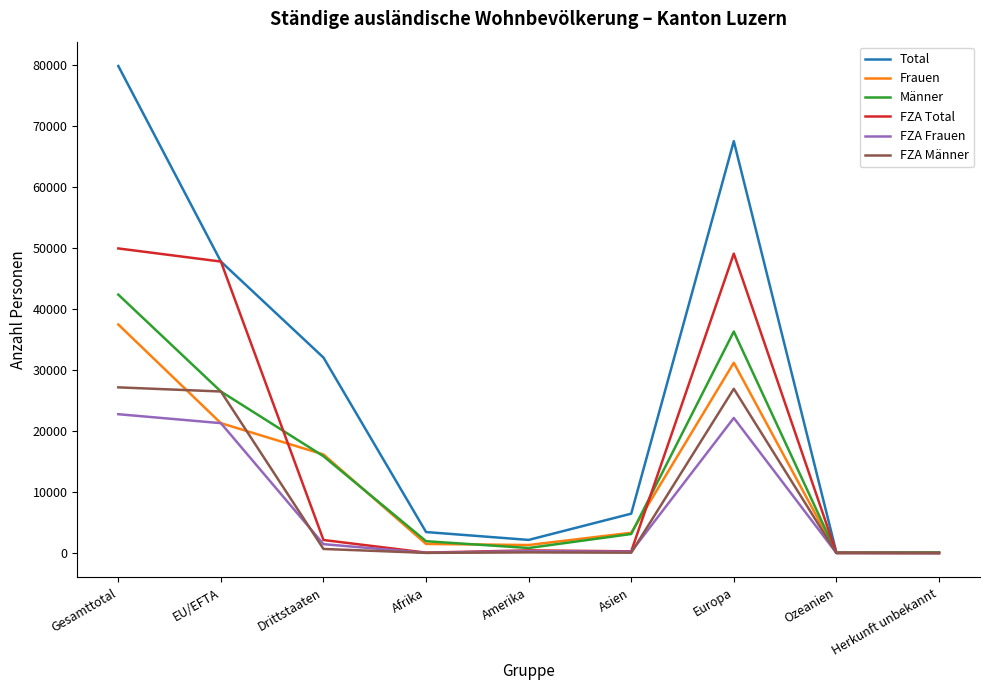

At which category is the sum across all series the highest?

Gesamttotal